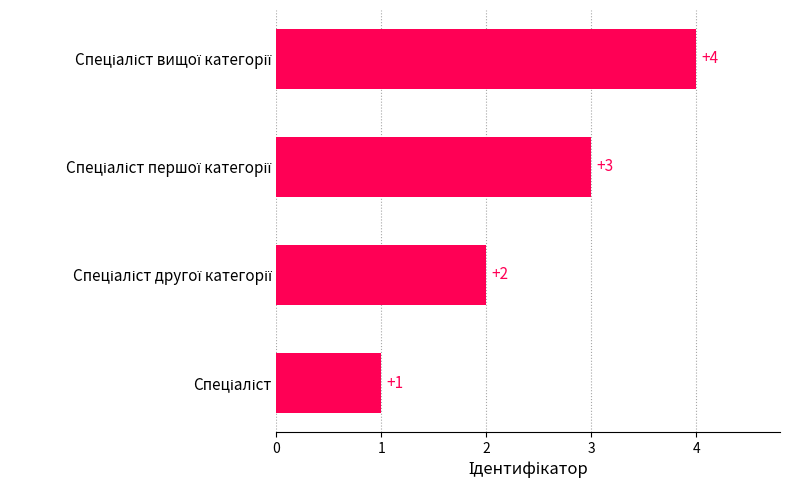

What is the difference between the maximum and minimum values?

3